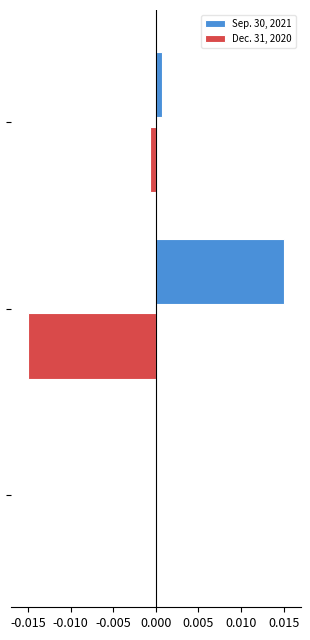

How many positive values does the Sep. 30, 2021 series have?

2